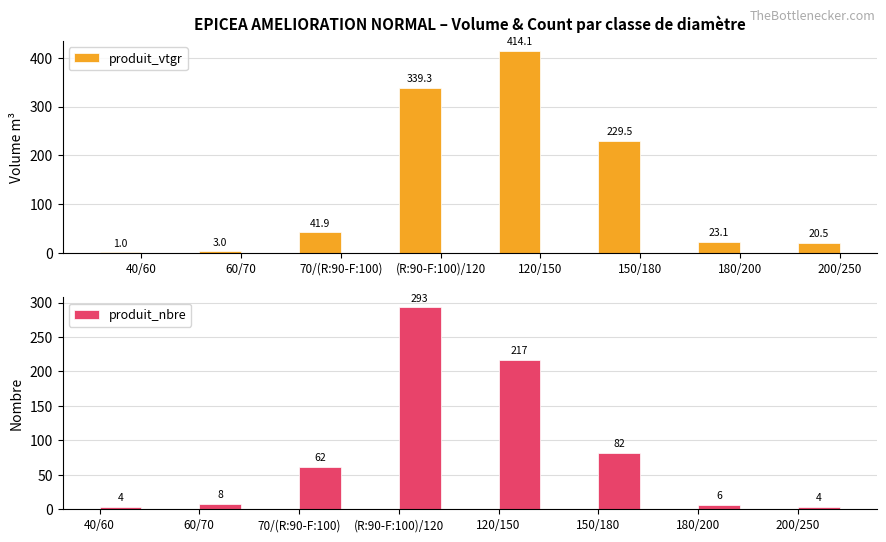

Is it true that produit_vtgr equals 635.9 at 120/150?

False